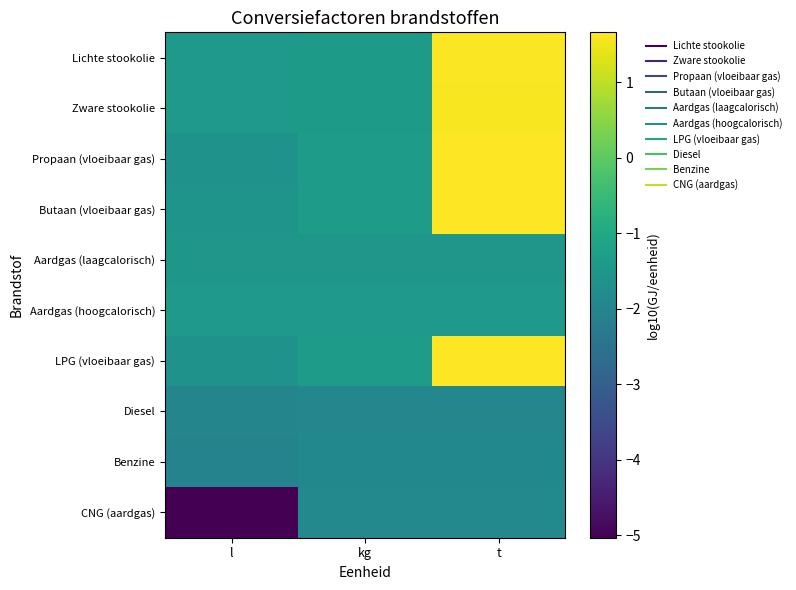

How many series are shown in this chart?

10